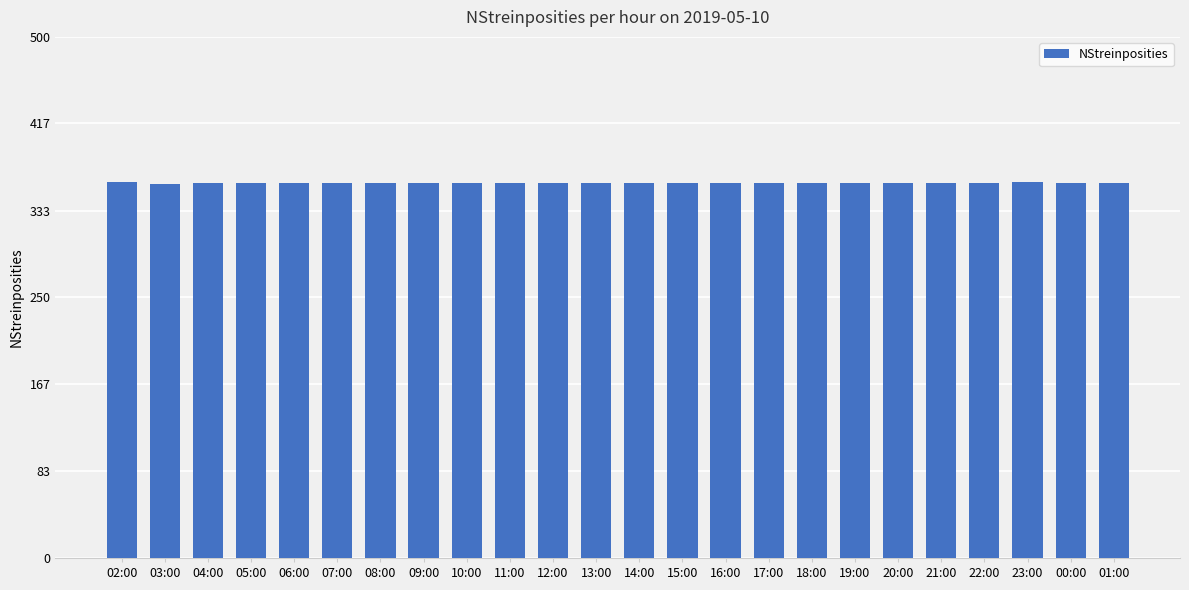

What is the sum of all values?

8641